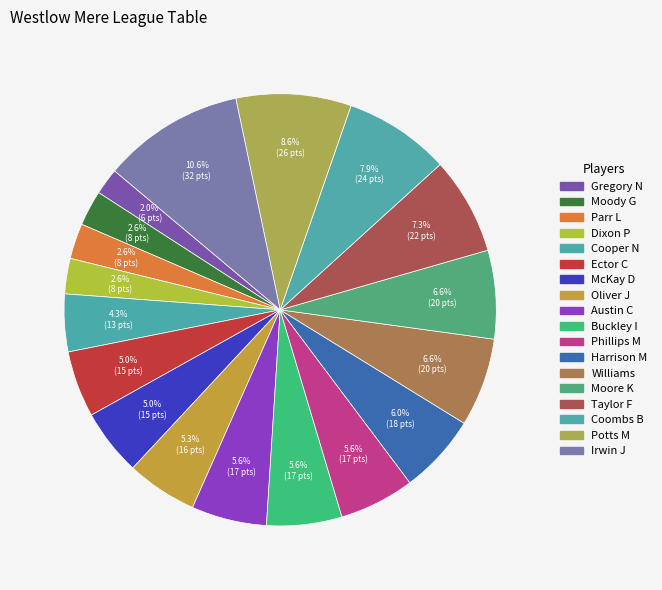

Which has a higher value, Potts M or McKay D?

Potts M